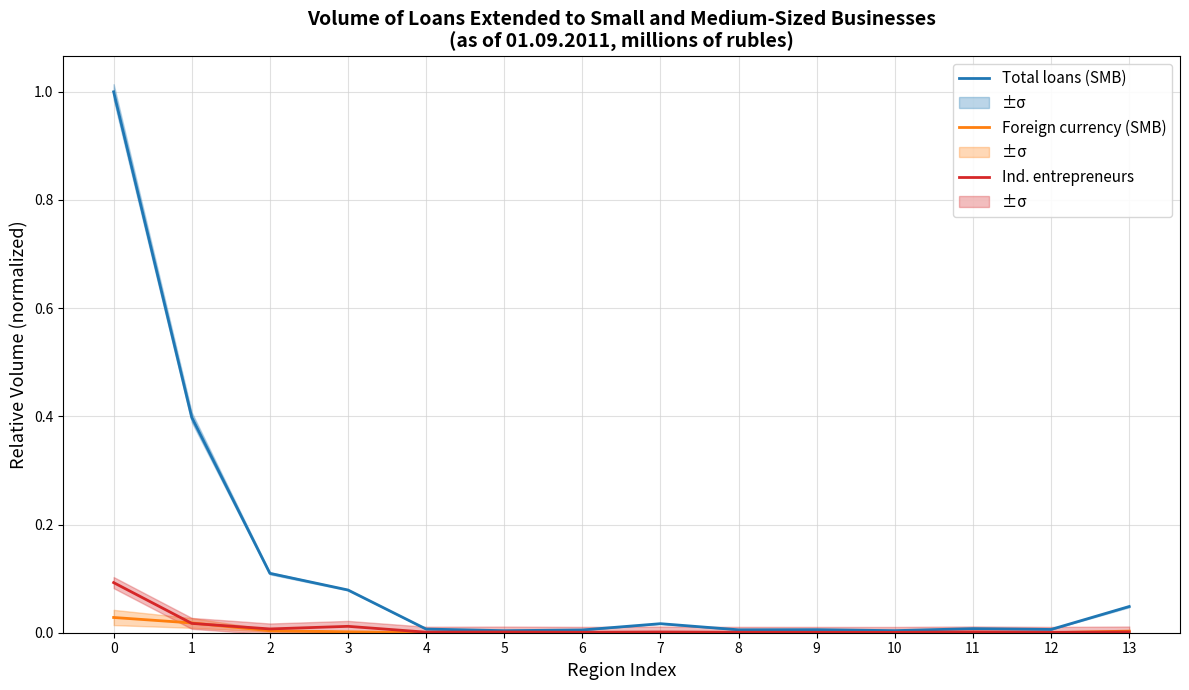

What is the difference between the maximum and minimum values in the Total loans (SMB) series?

1.0